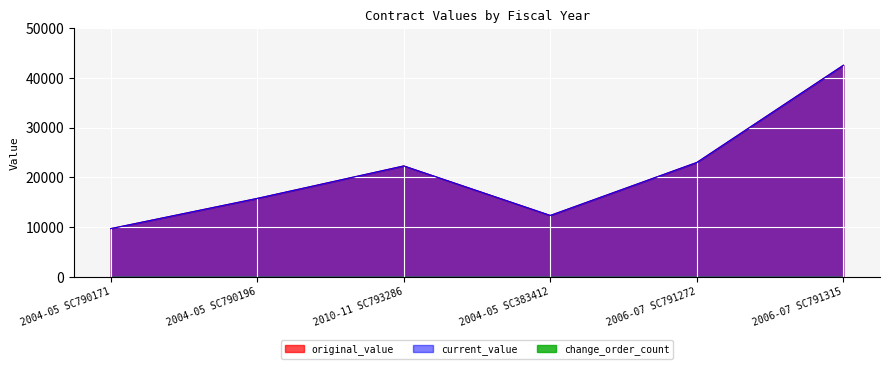

Which series has the widest spread of values?

original_value